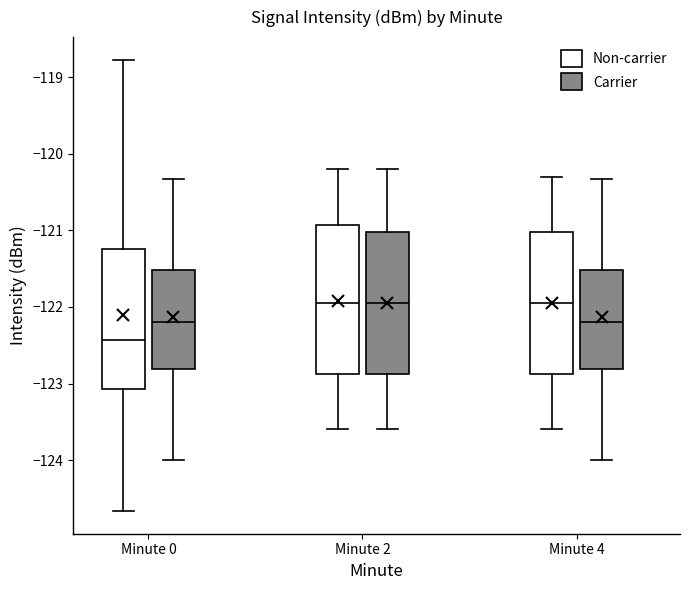

Where does the upper whisker of the box for Minute 4 (Carrier) end on the y-axis? The values are not printed on the chart, so give them approximately, as read against the axis.

-120.3